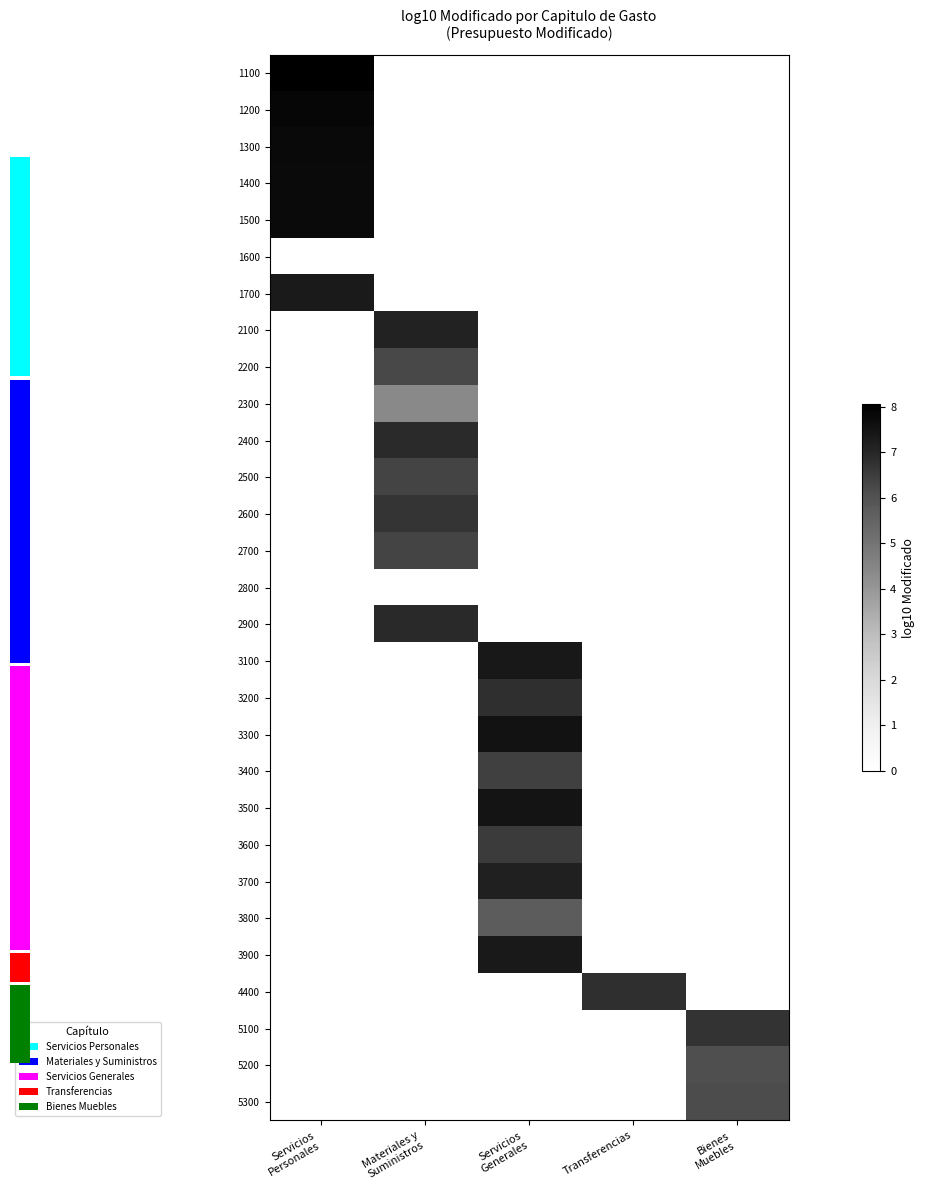

Reading left to right, extract all data points from this chart.

1100: Servicios
Personales=8.0	Materiales y
Suministros=0.0	Servicios
Generales=0.0	Transferencias=0.0	Bienes
Muebles=0.0
1200: Servicios
Personales=7.9	Materiales y
Suministros=0.0	Servicios
Generales=0.0	Transferencias=0.0	Bienes
Muebles=0.0
1300: Servicios
Personales=7.8	Materiales y
Suministros=0.0	Servicios
Generales=0.0	Transferencias=0.0	Bienes
Muebles=0.0
1400: Servicios
Personales=7.8	Materiales y
Suministros=0.0	Servicios
Generales=0.0	Transferencias=0.0	Bienes
Muebles=0.0
1500: Servicios
Personales=7.8	Materiales y
Suministros=0.0	Servicios
Generales=0.0	Transferencias=0.0	Bienes
Muebles=0.0
1600: Servicios
Personales=0.0	Materiales y
Suministros=0.0	Servicios
Generales=0.0	Transferencias=0.0	Bienes
Muebles=0.0
1700: Servicios
Personales=7.3	Materiales y
Suministros=0.0	Servicios
Generales=0.0	Transferencias=0.0	Bienes
Muebles=0.0
2100: Servicios
Personales=0.0	Materiales y
Suministros=7.1	Servicios
Generales=0.0	Transferencias=0.0	Bienes
Muebles=0.0
2200: Servicios
Personales=0.0	Materiales y
Suministros=6.2	Servicios
Generales=0.0	Transferencias=0.0	Bienes
Muebles=0.0
2300: Servicios
Personales=0.0	Materiales y
Suministros=4.4	Servicios
Generales=0.0	Transferencias=0.0	Bienes
Muebles=0.0
2400: Servicios
Personales=0.0	Materiales y
Suministros=6.9	Servicios
Generales=0.0	Transferencias=0.0	Bienes
Muebles=0.0
2500: Servicios
Personales=0.0	Materiales y
Suministros=6.3	Servicios
Generales=0.0	Transferencias=0.0	Bienes
Muebles=0.0
2600: Servicios
Personales=0.0	Materiales y
Suministros=6.7	Servicios
Generales=0.0	Transferencias=0.0	Bienes
Muebles=0.0
2700: Servicios
Personales=0.0	Materiales y
Suministros=6.3	Servicios
Generales=0.0	Transferencias=0.0	Bienes
Muebles=0.0
2800: Servicios
Personales=0.0	Materiales y
Suministros=0.0	Servicios
Generales=0.0	Transferencias=0.0	Bienes
Muebles=0.0
2900: Servicios
Personales=0.0	Materiales y
Suministros=6.9	Servicios
Generales=0.0	Transferencias=0.0	Bienes
Muebles=0.0
3100: Servicios
Personales=0.0	Materiales y
Suministros=0.0	Servicios
Generales=7.4	Transferencias=0.0	Bienes
Muebles=0.0
3200: Servicios
Personales=0.0	Materiales y
Suministros=0.0	Servicios
Generales=6.8	Transferencias=0.0	Bienes
Muebles=0.0
3300: Servicios
Personales=0.0	Materiales y
Suministros=0.0	Servicios
Generales=7.5	Transferencias=0.0	Bienes
Muebles=0.0
3400: Servicios
Personales=0.0	Materiales y
Suministros=0.0	Servicios
Generales=6.4	Transferencias=0.0	Bienes
Muebles=0.0
3500: Servicios
Personales=0.0	Materiales y
Suministros=0.0	Servicios
Generales=7.5	Transferencias=0.0	Bienes
Muebles=0.0
3600: Servicios
Personales=0.0	Materiales y
Suministros=0.0	Servicios
Generales=6.5	Transferencias=0.0	Bienes
Muebles=0.0
3700: Servicios
Personales=0.0	Materiales y
Suministros=0.0	Servicios
Generales=7.1	Transferencias=0.0	Bienes
Muebles=0.0
3800: Servicios
Personales=0.0	Materiales y
Suministros=0.0	Servicios
Generales=5.7	Transferencias=0.0	Bienes
Muebles=0.0
3900: Servicios
Personales=0.0	Materiales y
Suministros=0.0	Servicios
Generales=7.3	Transferencias=0.0	Bienes
Muebles=0.0
4400: Servicios
Personales=0.0	Materiales y
Suministros=0.0	Servicios
Generales=0.0	Transferencias=6.8	Bienes
Muebles=0.0
5100: Servicios
Personales=0.0	Materiales y
Suministros=0.0	Servicios
Generales=0.0	Transferencias=0.0	Bienes
Muebles=6.7
5200: Servicios
Personales=0.0	Materiales y
Suministros=0.0	Servicios
Generales=0.0	Transferencias=0.0	Bienes
Muebles=6.1
5300: Servicios
Personales=0.0	Materiales y
Suministros=0.0	Servicios
Generales=0.0	Transferencias=0.0	Bienes
Muebles=6.1